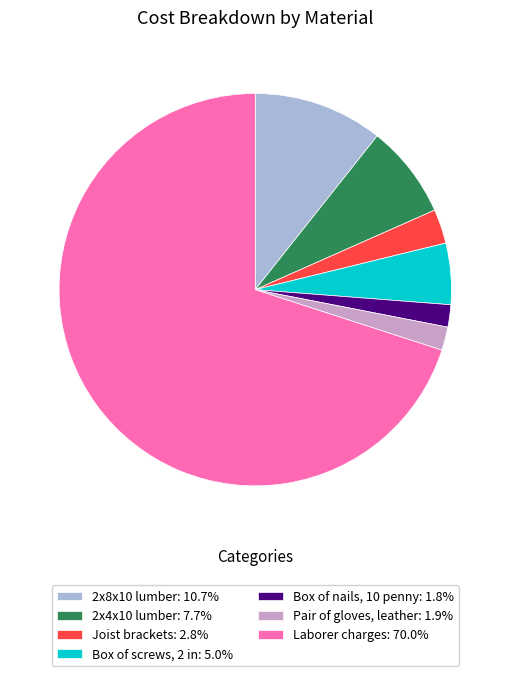

Does Box of screws, 2 in: 5.0% account for over 50% of the chart?

No